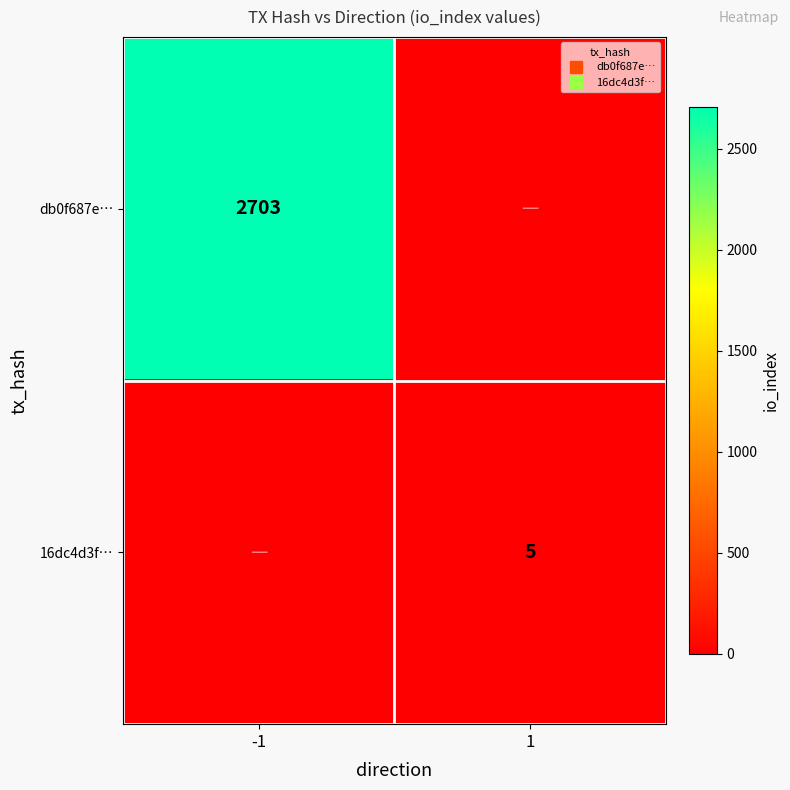

Rank the series at 1 from highest to lowest value.

16dc4d3f…, db0f687e…